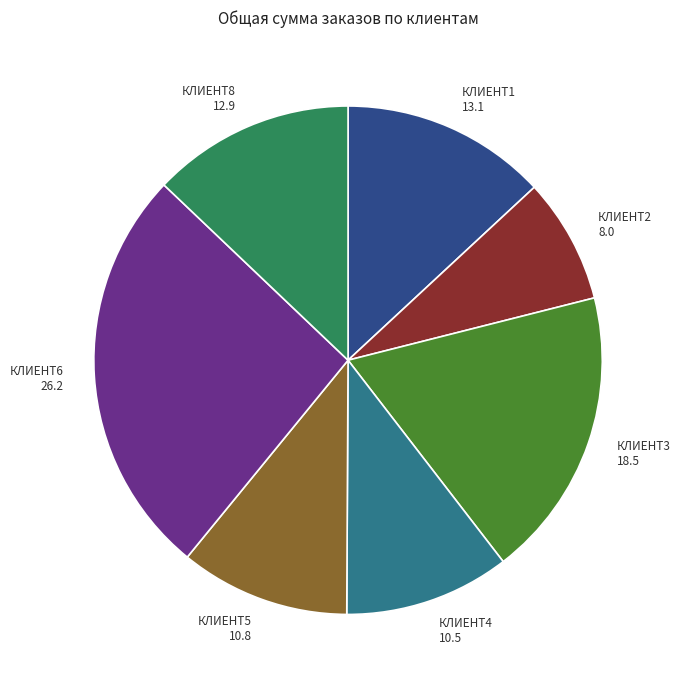

Approximately how many times larger is the value at КЛИЕНТ3 compared to КЛИЕНТ1?

1.4